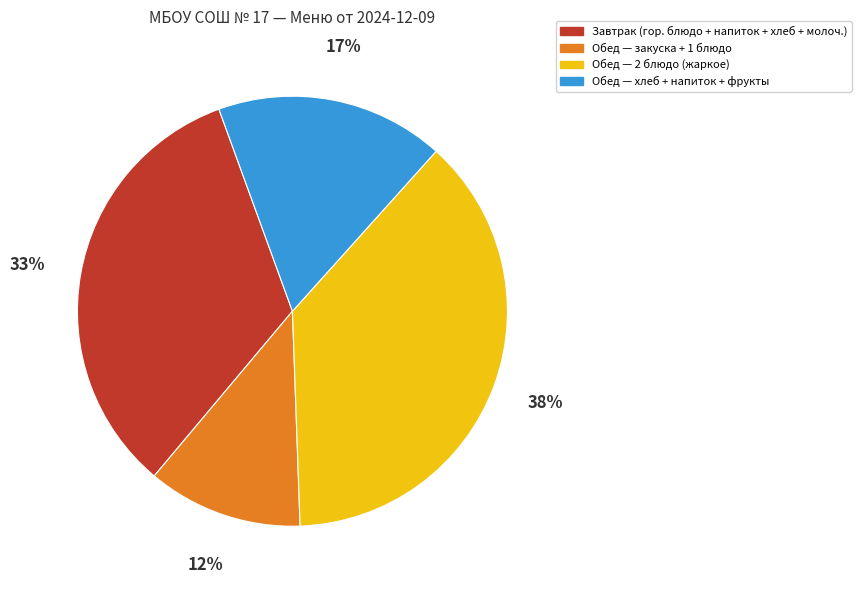

Rank the categories by value from highest to lowest.

Обед — 2 блюдо (жаркое), Завтрак (гор. блюдо + напиток + хлеб + молоч.), Обед — хлеб + напиток + фрукты, Обед — закуска + 1 блюдо